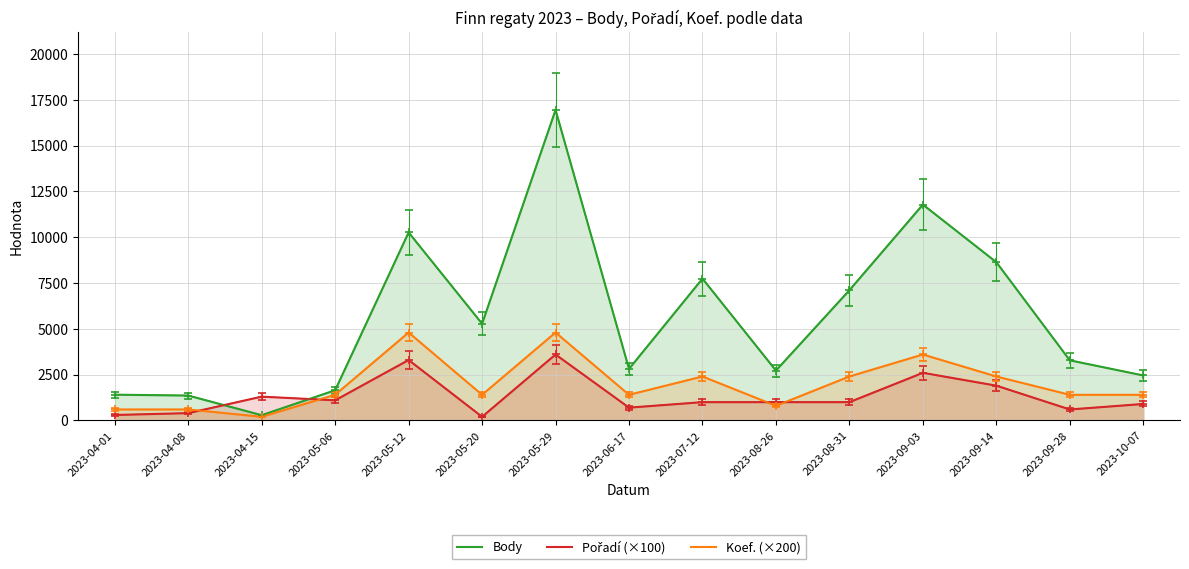

At which category does the chart reach its peak across all series?

2023-05-29